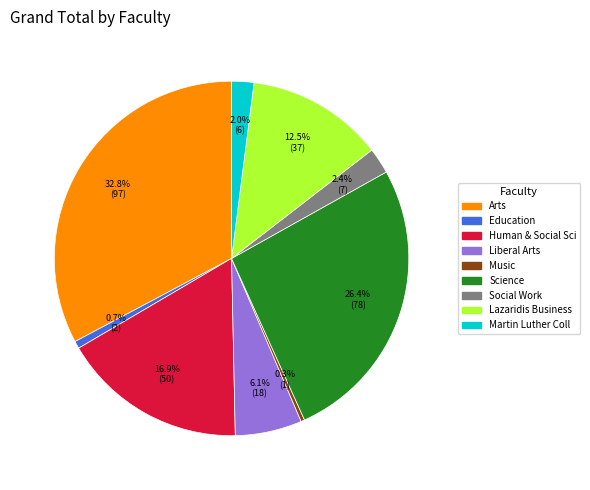

Is there a majority slice in this chart?

No